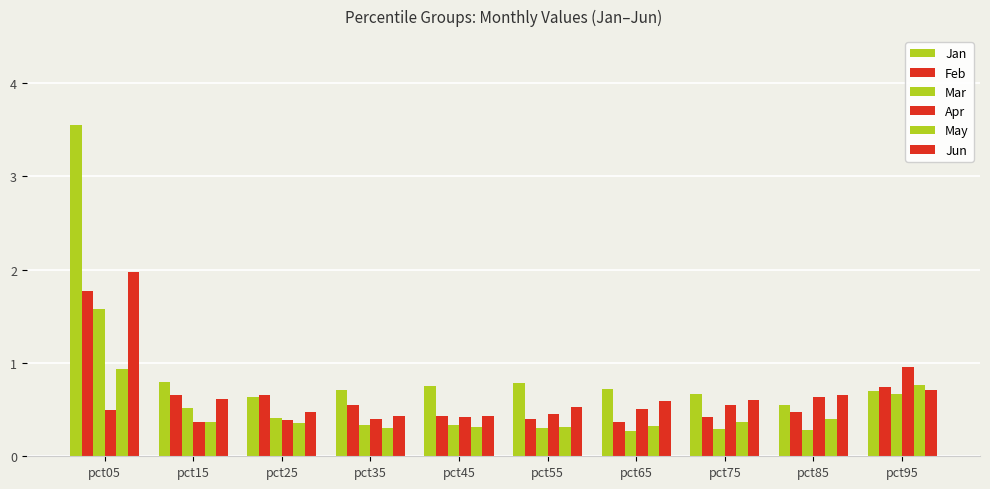

How many Mar values are between 0 and 1?

9